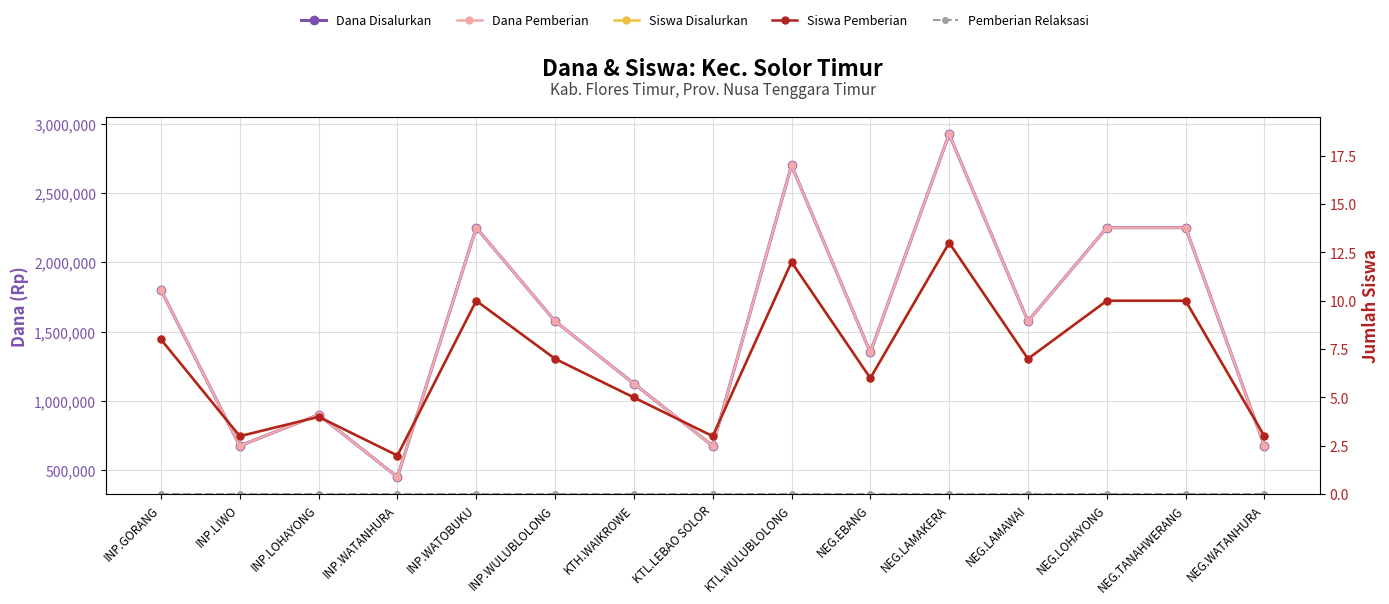

The value of Siswa Pemberian at NEG.TANAHWERANG is 13. True or false?

False